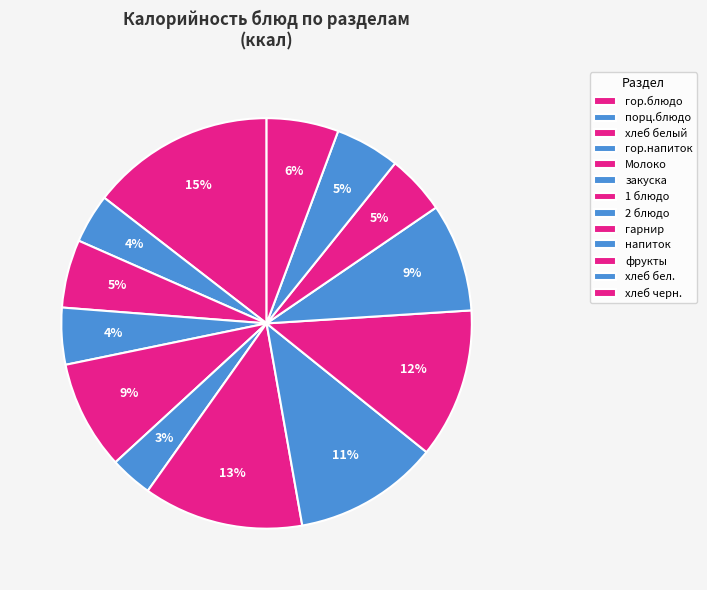

Is the sum of фрукты and Молоко greater than half?

No